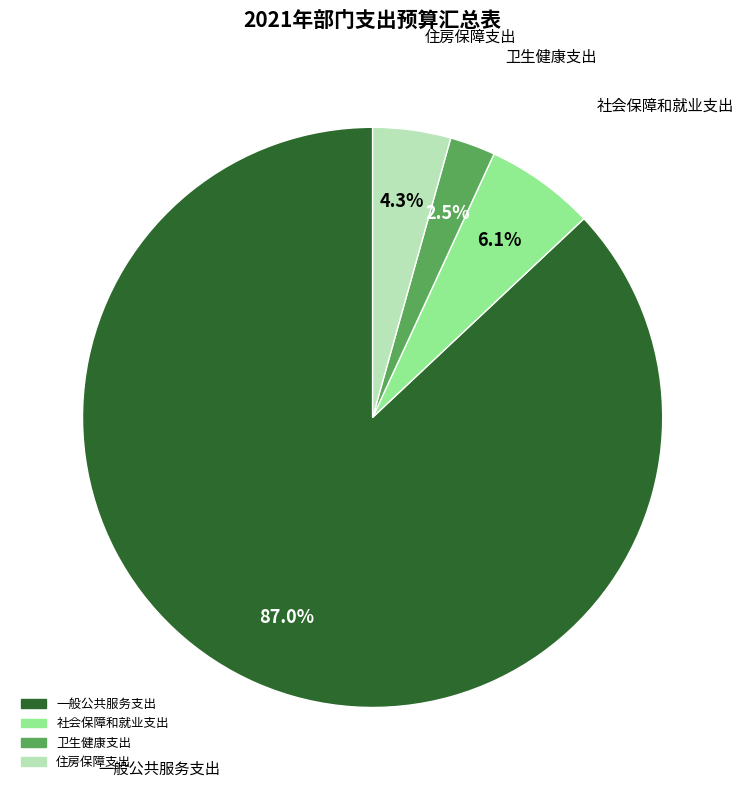

Does any single category account for the majority?

Yes